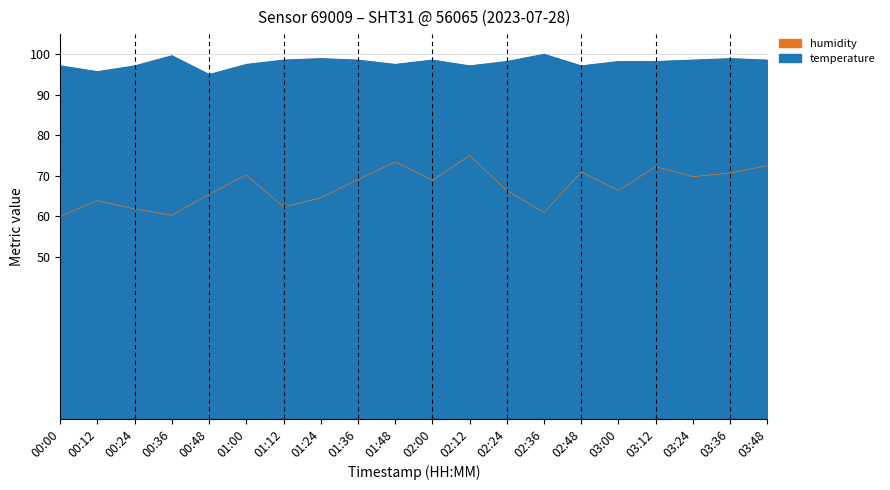

At which label is temperature closest to 97?

00:00